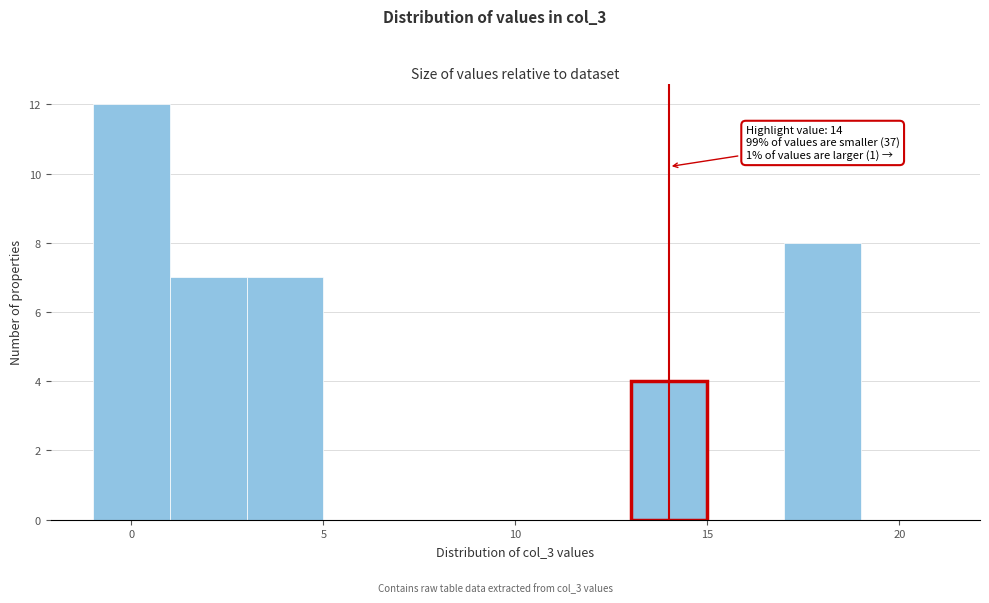

Over which range of the x-axis is the bar tallest?

-1 to 1